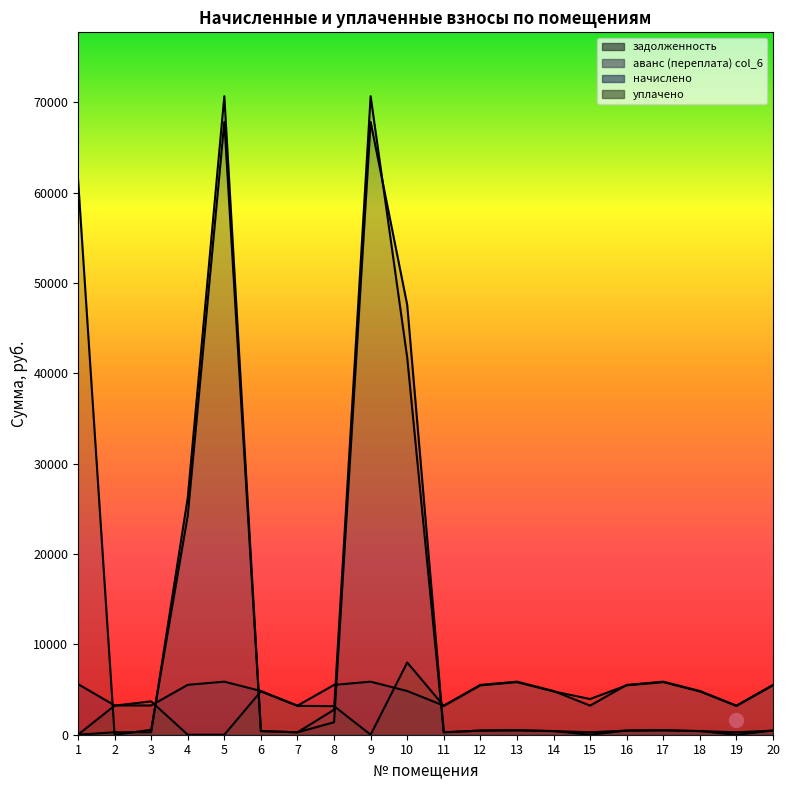

How many data points in аванс (переплата) col_6 are less than 459?

10